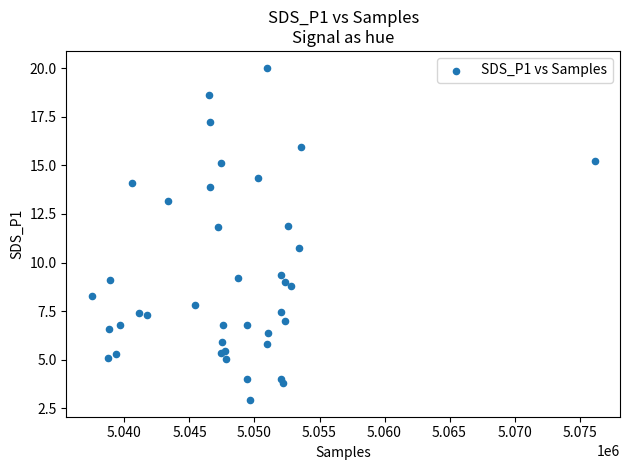

What Y value in the scatter plot is closest to 11?

10.7